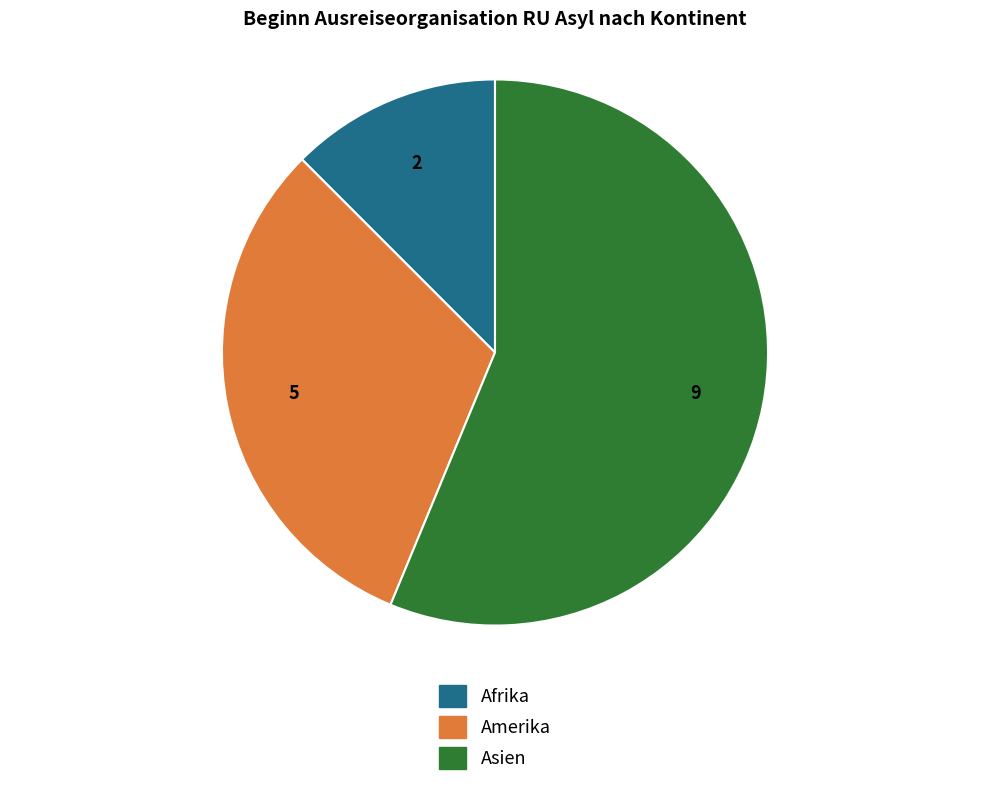

Is there any slice that represents more than half of the pie?

Yes